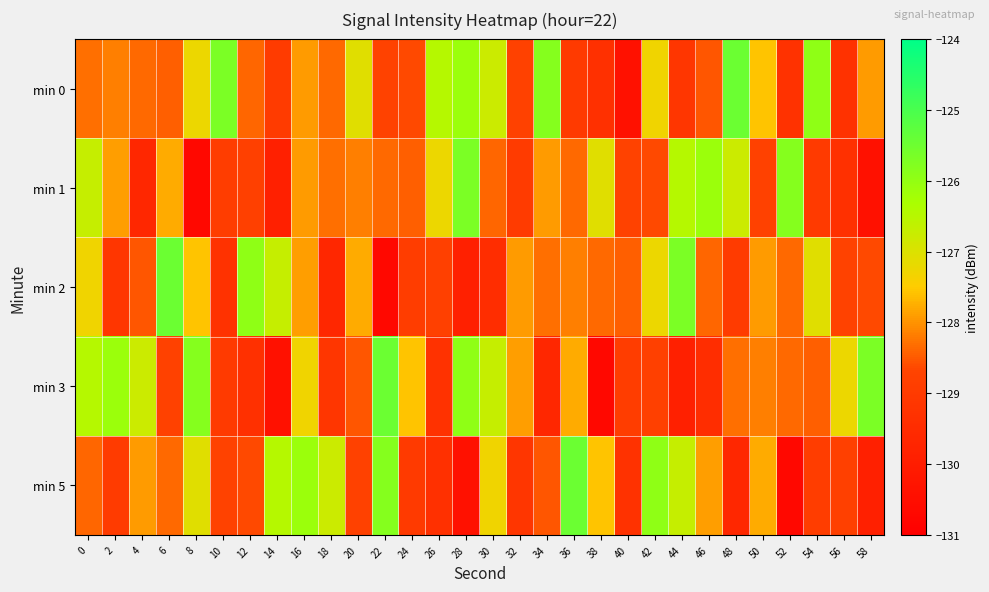

How many data points does each series have?

30